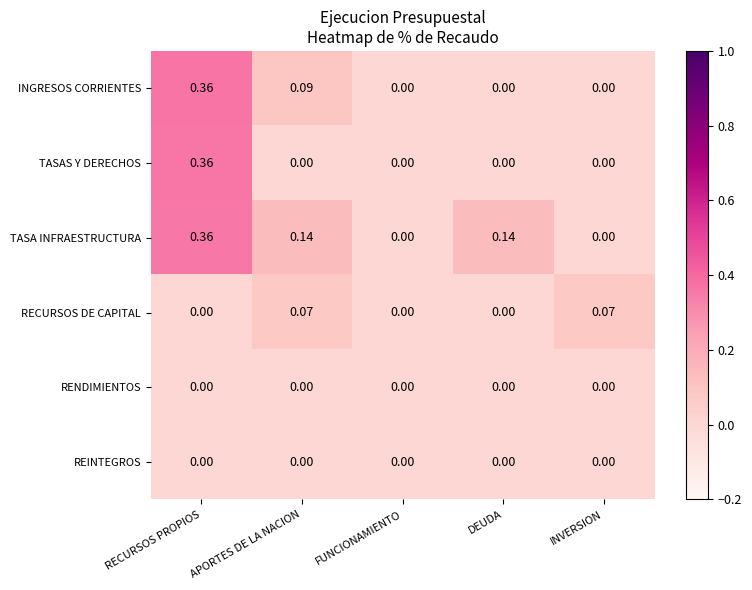

Which series has the largest total across all categories?

TASA INFRAESTRUCTURA